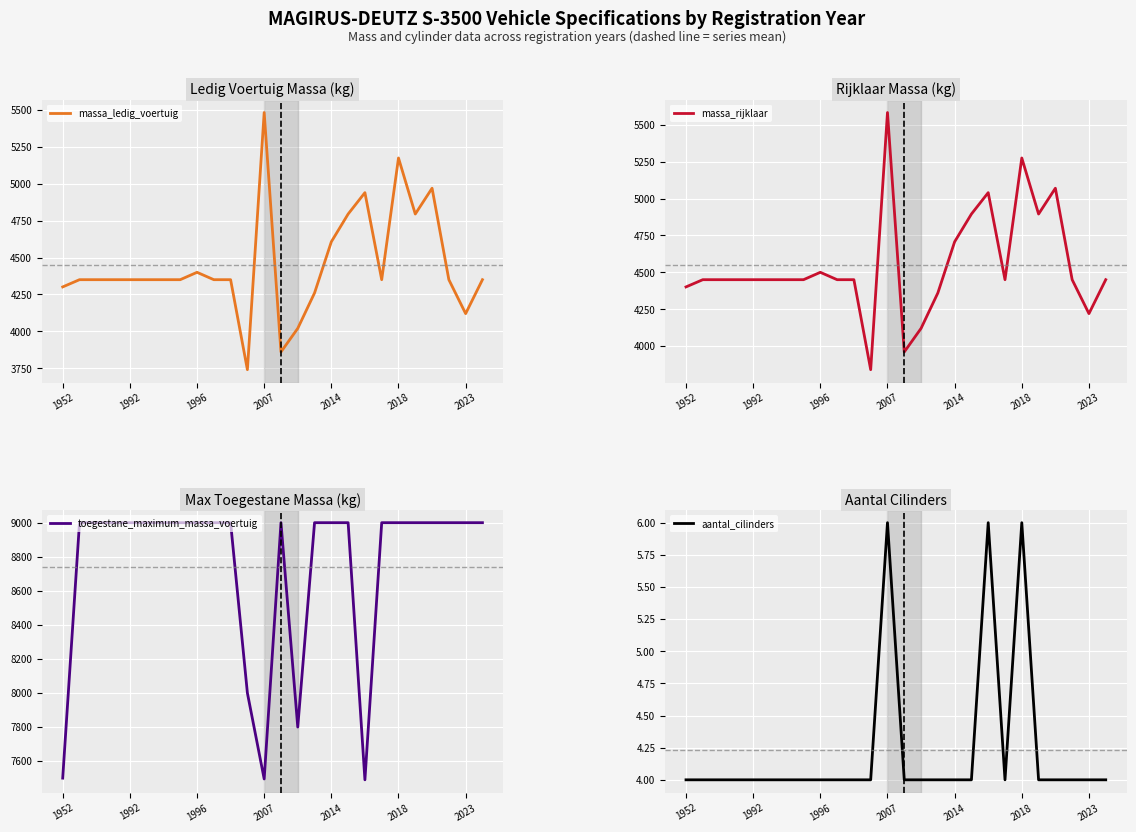

What is the minimum value for massa_ledig_voertuig?

3740